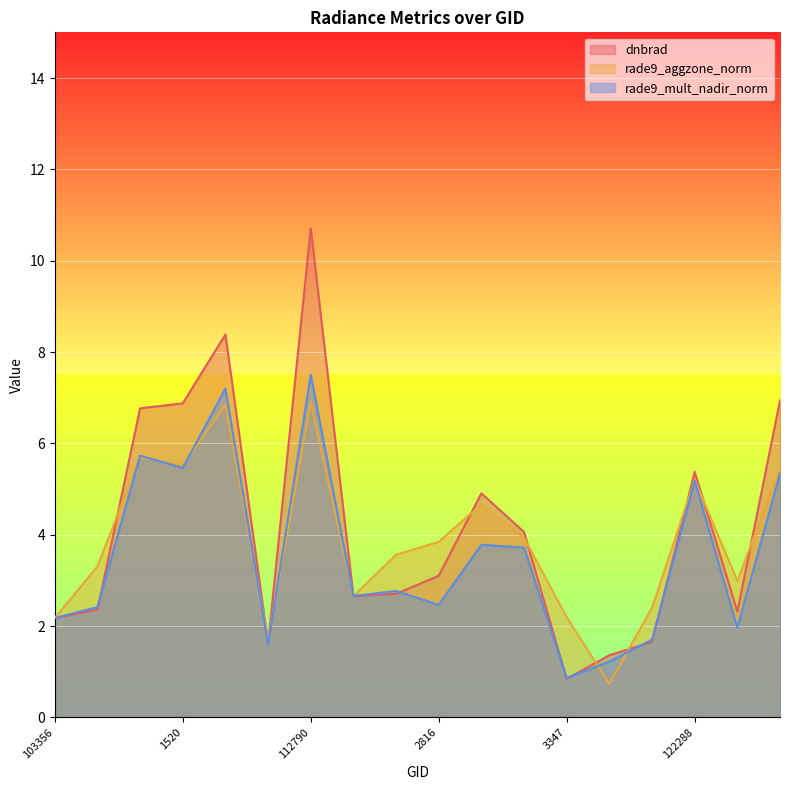

At which category does dnbrad reach its first local valley?

108307